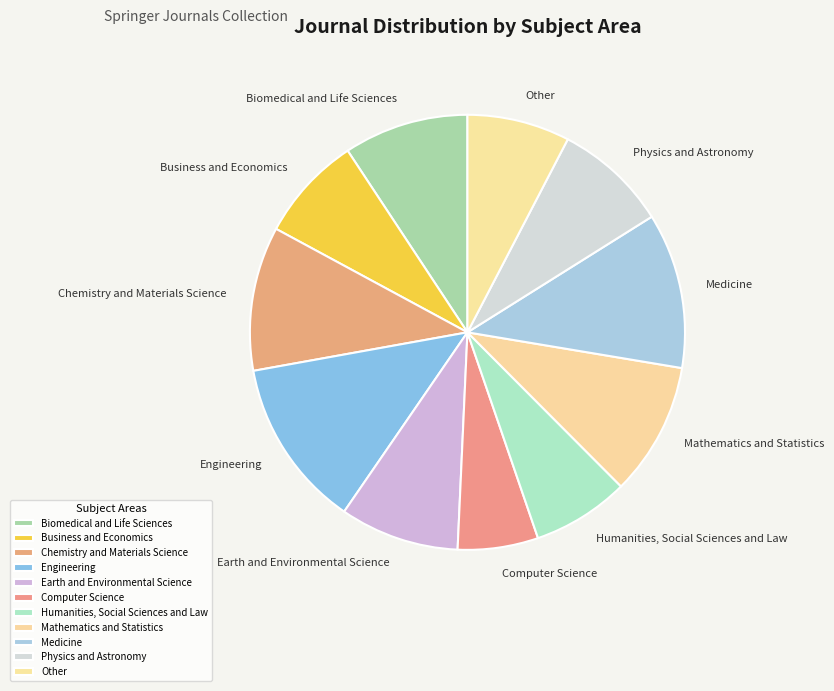

Rank the categories by value from highest to lowest.

Engineering, Medicine, Chemistry and Materials Science, Mathematics and Statistics, Biomedical and Life Sciences, Earth and Environmental Science, Physics and Astronomy, Business and Economics, Other, Humanities, Social Sciences and Law, Computer Science